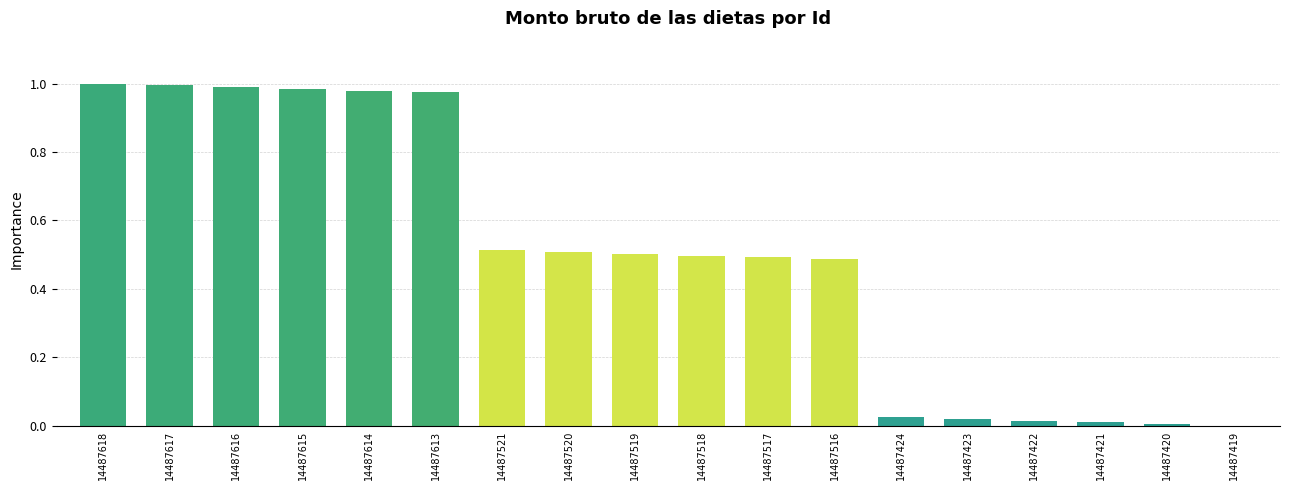

The value at 14487517 is 0.2. True or false?

False